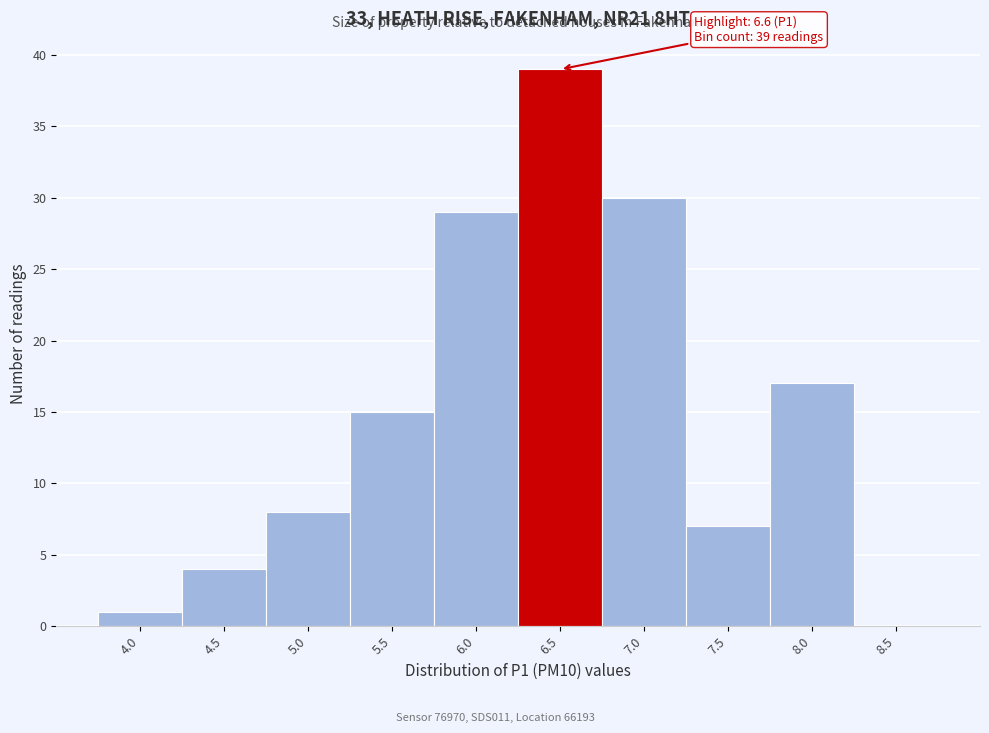

Reading right to left, what are all the values shown in this chart?

8.5=0	8.0=17	7.5=7	7.0=30	6.5=39	6.0=29	5.5=15	5.0=8	4.5=4	4.0=1